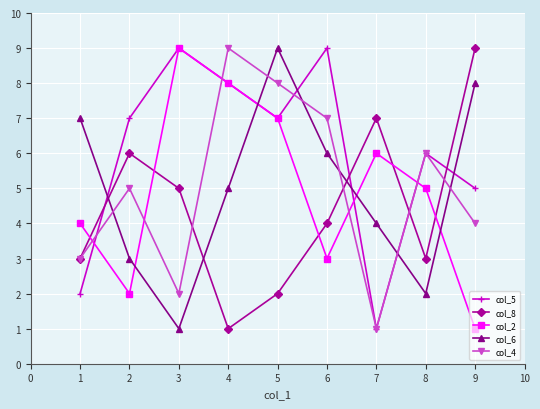

Reading right to left, transcribe all the data shown in this chart.

col_5: 5	6	1	9	7	8	9	7	2
col_8: 9	3	7	4	2	1	5	6	3
col_2: 1	5	6	3	7	8	9	2	4
col_6: 8	2	4	6	9	5	1	3	7
col_4: 4	6	1	7	8	9	2	5	3